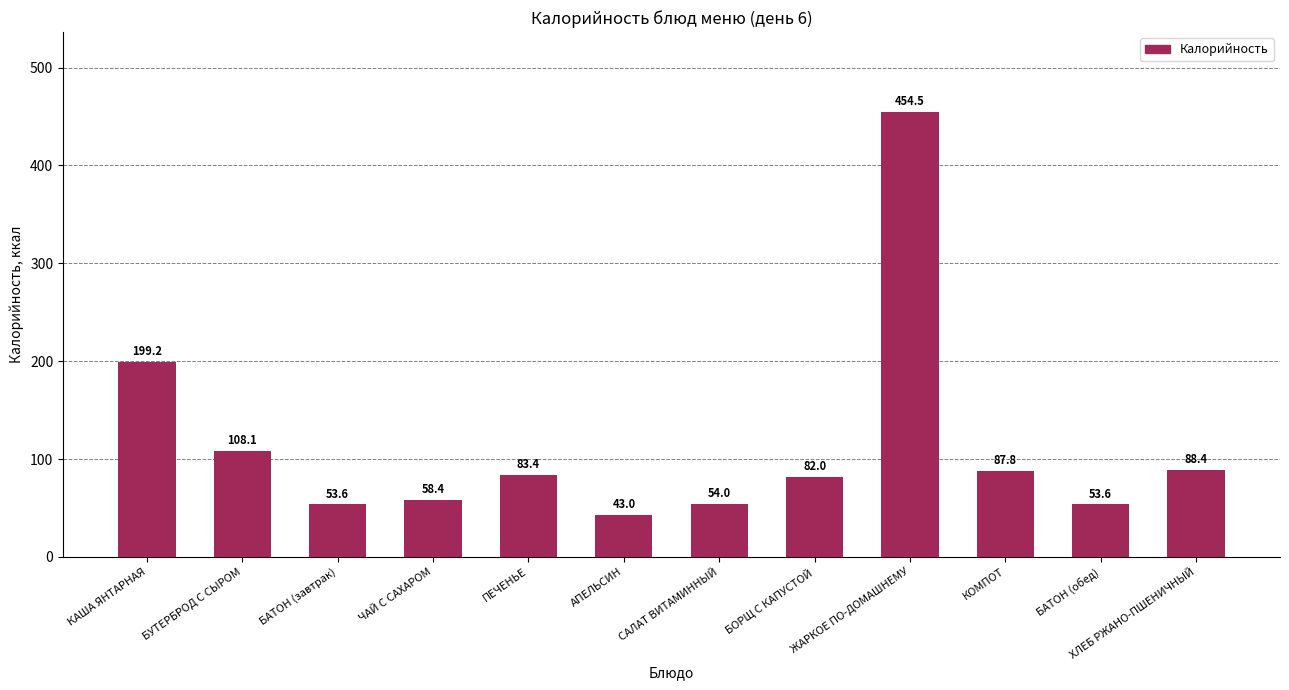

What is the label of the 2nd bar from the right?

БАТОН (обед)